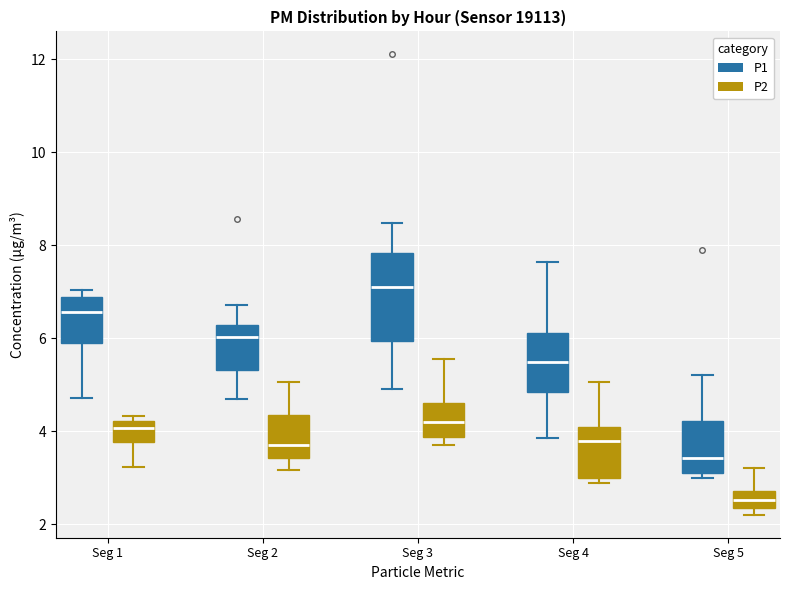

Which box is the tallest, from its lower edge to its upper edge?

Seg 3 (P1)